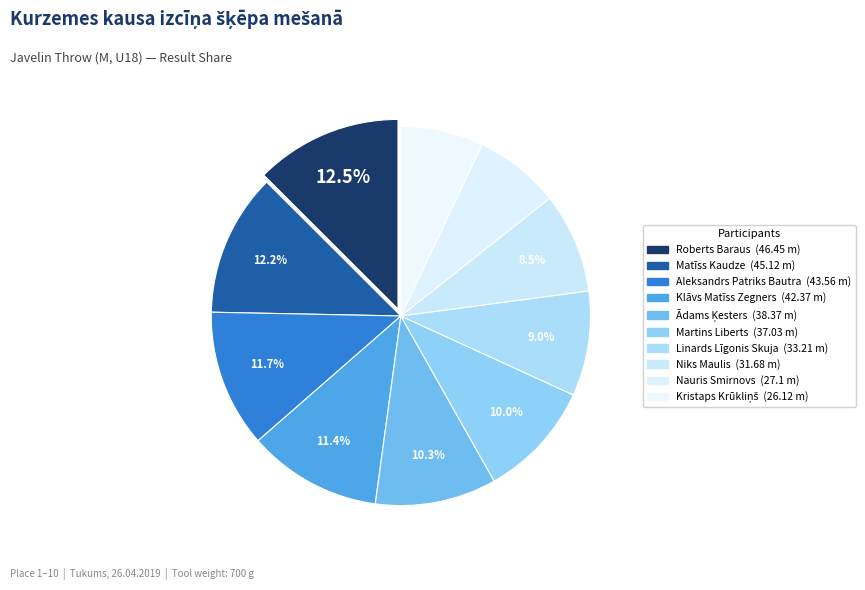

To the nearest percent, what is the difference between the Ādams Ķesters and Klāvs Matīss Zegners slice percentages?

1%